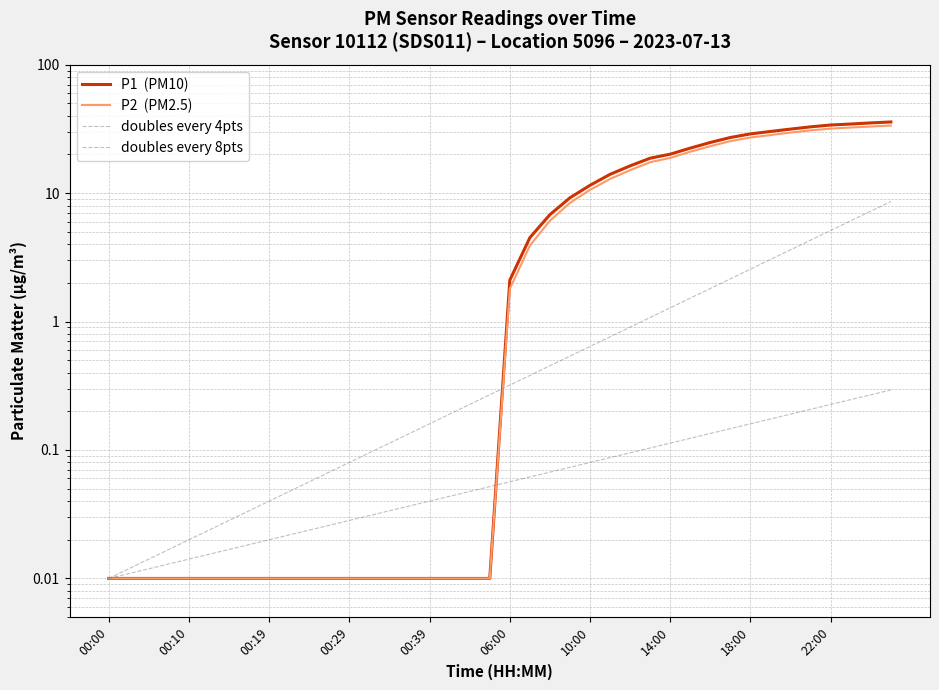

At how many categories does at least one series exceed 27?

9